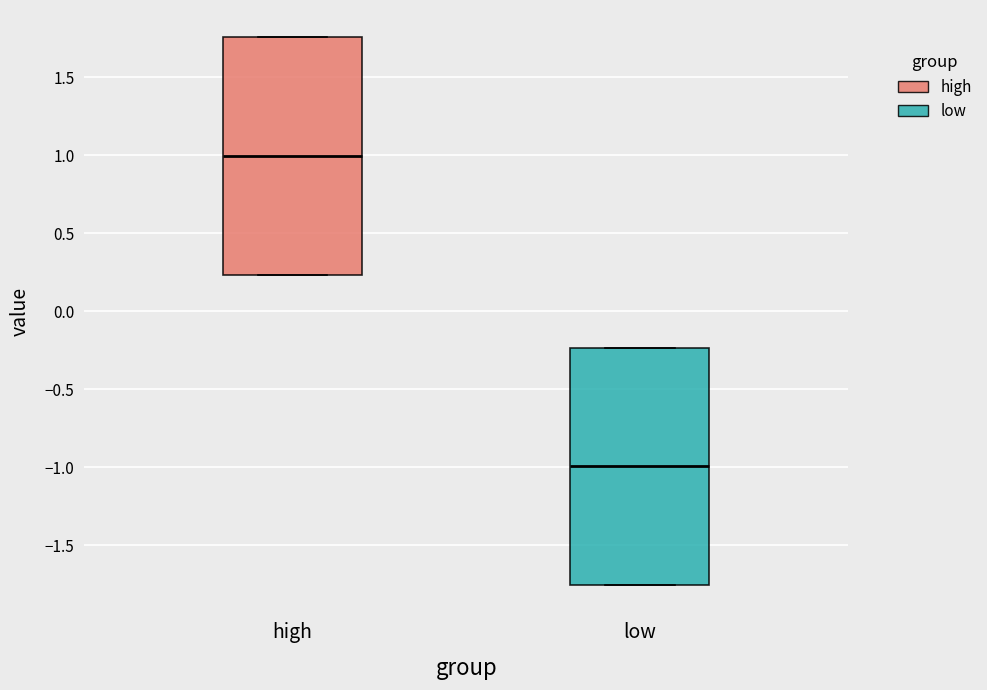

Where is the upper edge of the box for low on the y-axis? The values are not printed on the chart, so give them approximately, as read against the axis.

-0.25